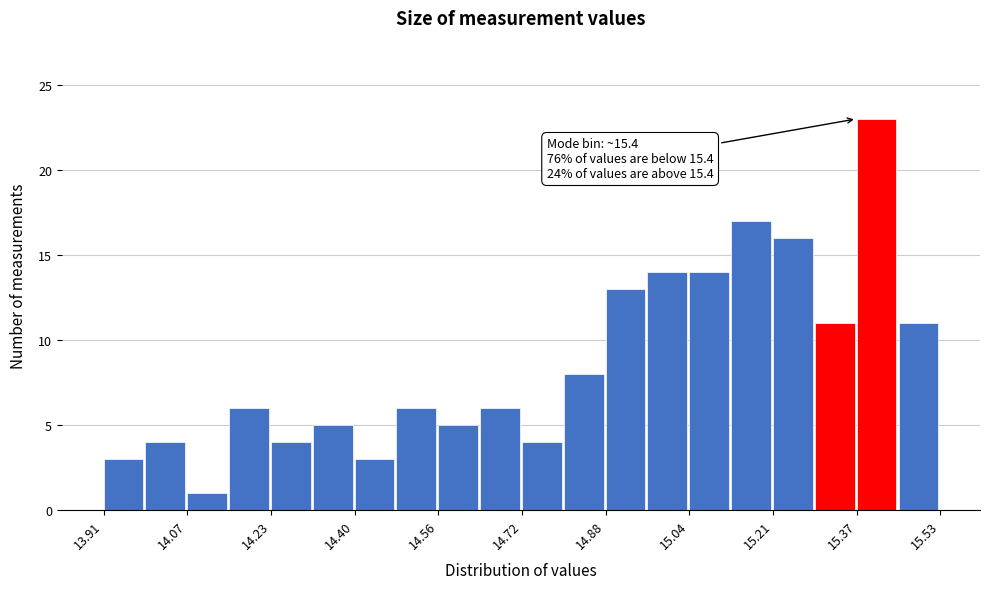

Which range on the x-axis has the tallest bar?

15.36 to 15.44